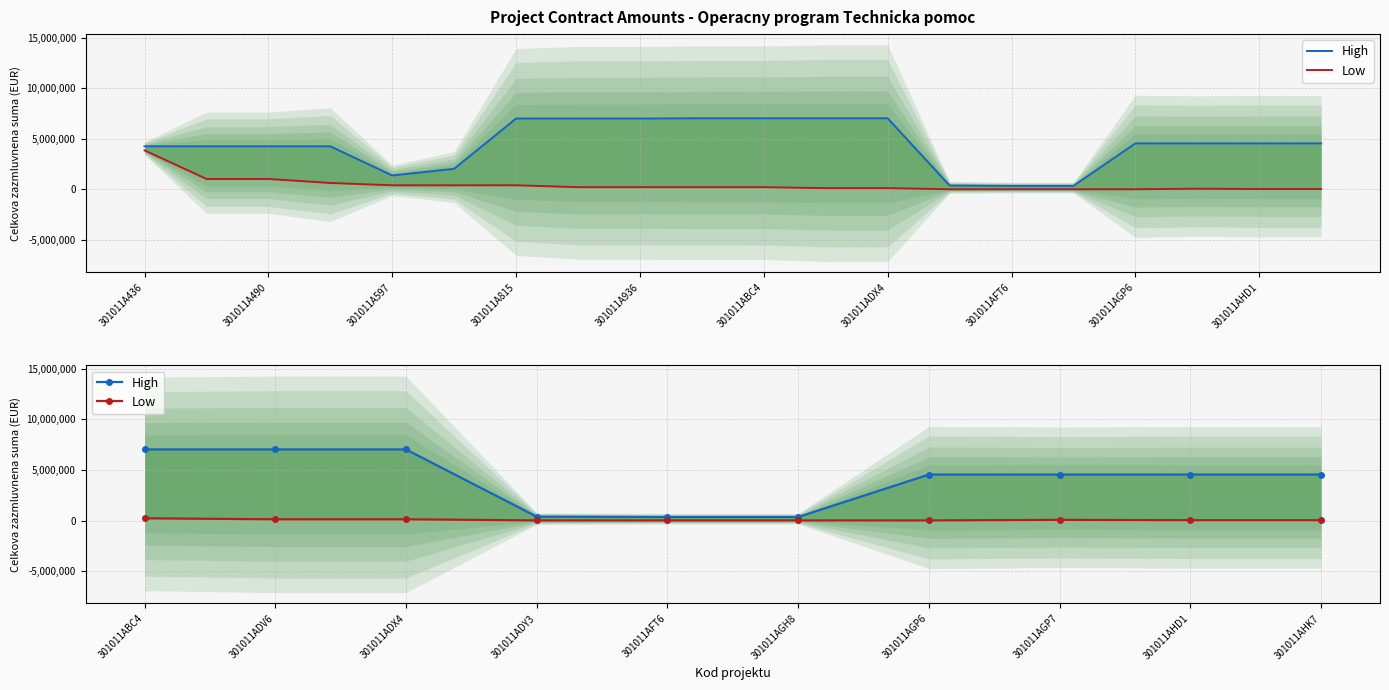

What is the highest value of the High series?

7035000.0